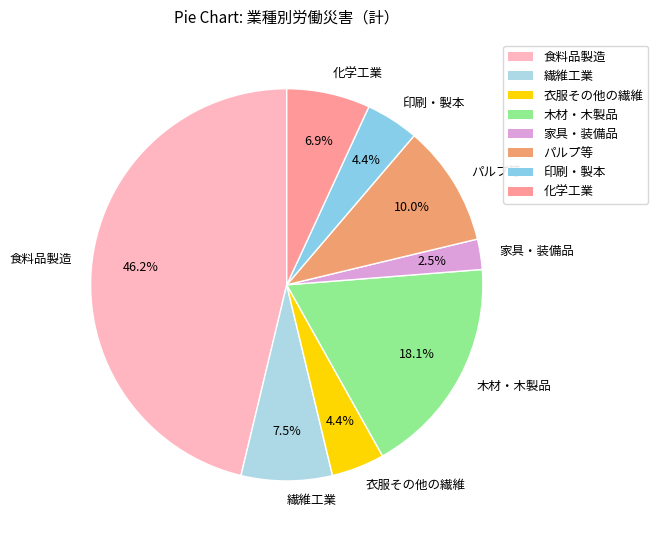

Between 木材・木製品 and 衣服その他の繊維, which is larger?

木材・木製品